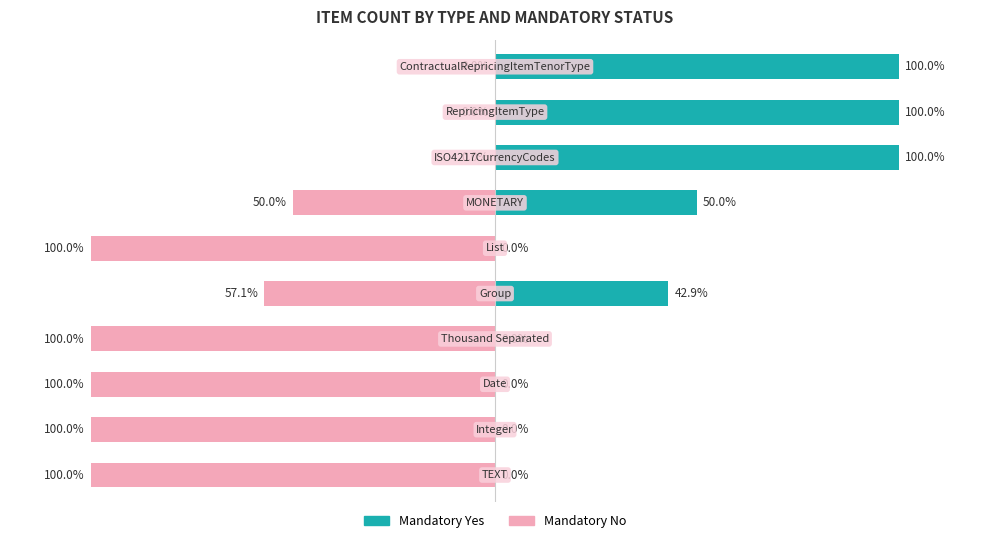

Which series changed the most between 1 and 3?

Mandatory Yes